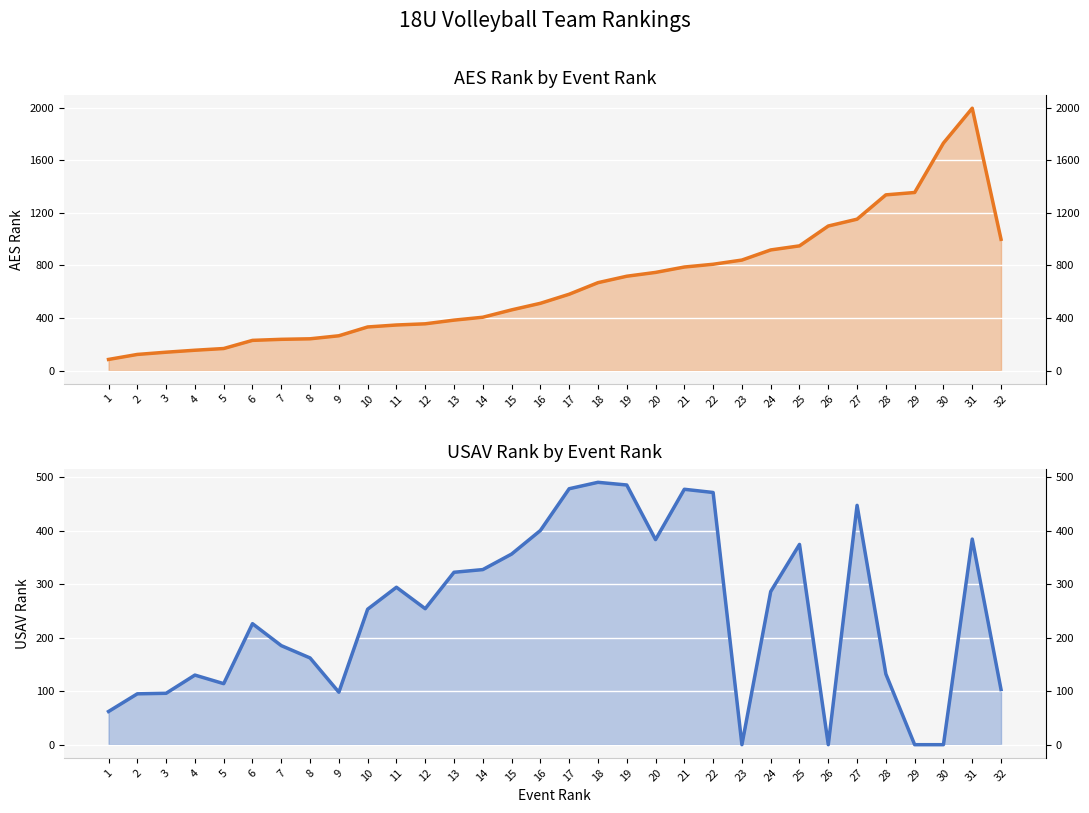

The value of AES Rank at 2 is 123. True or false?

True